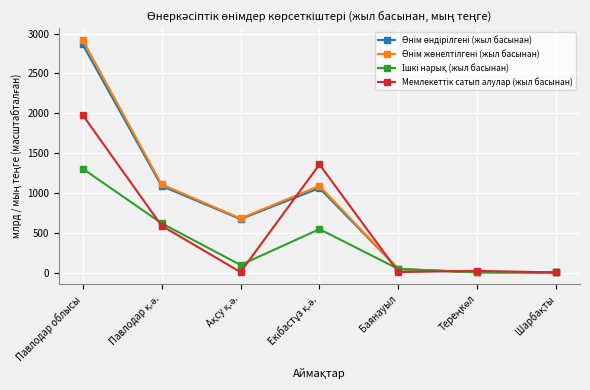

What is the label of the 7th point from the right?

Павлодар облысы